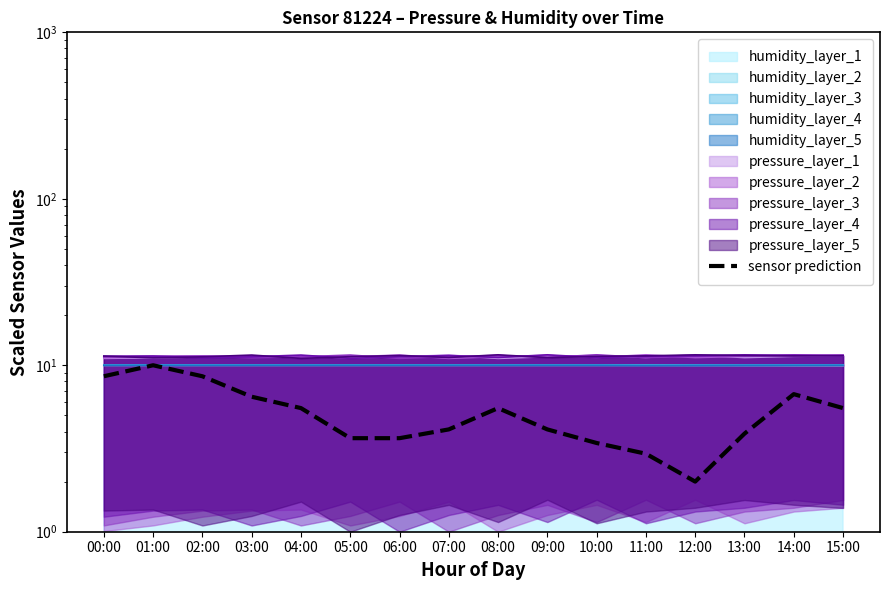

What is the difference between the maximum and second lowest values?

7.1